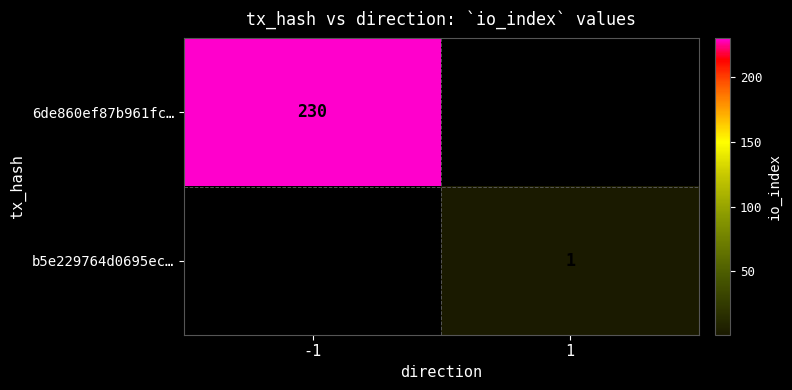

The value of 6de860ef87b961fc… at -1 is 119. True or false?

False